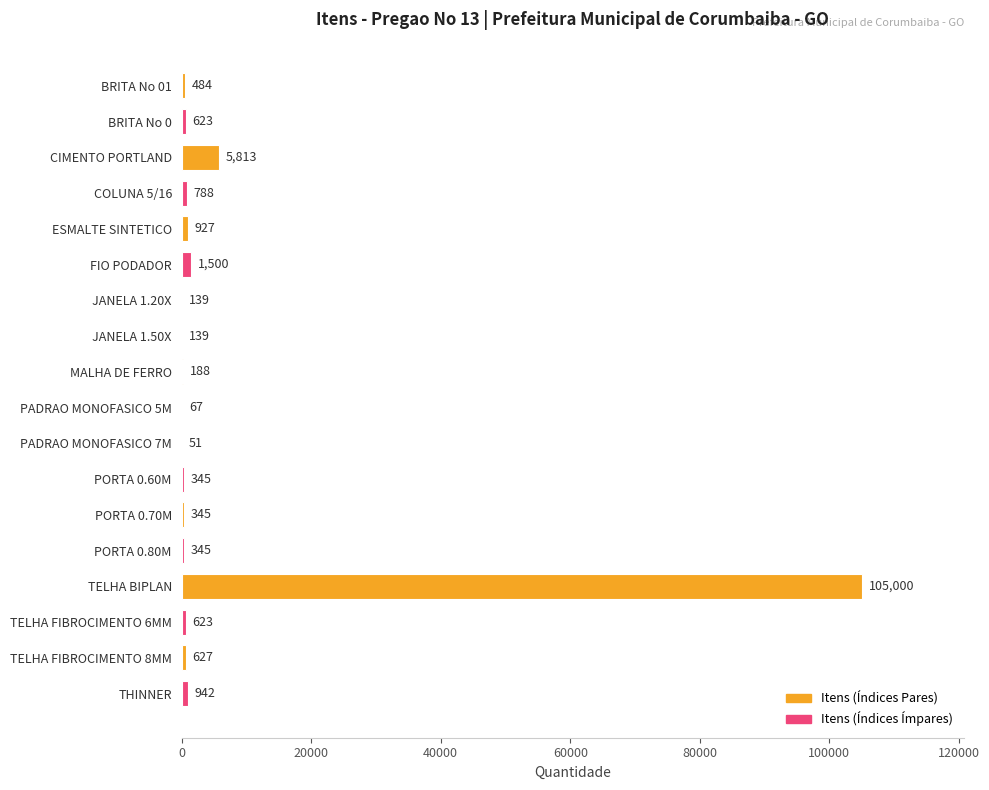

Which label corresponds to the largest value in the chart?

TELHA BIPLAN